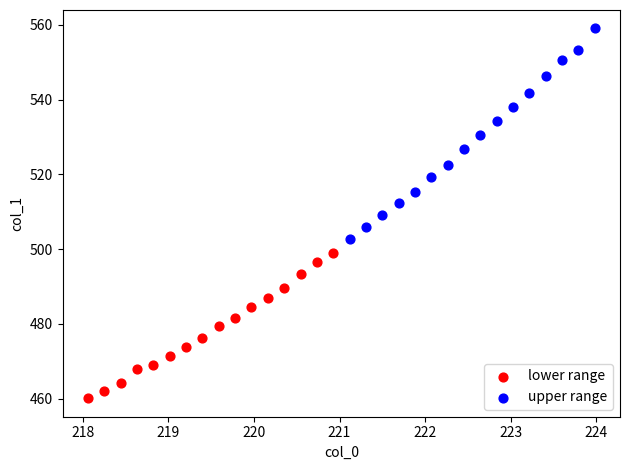

Which series contains the lowest Y value?

lower range